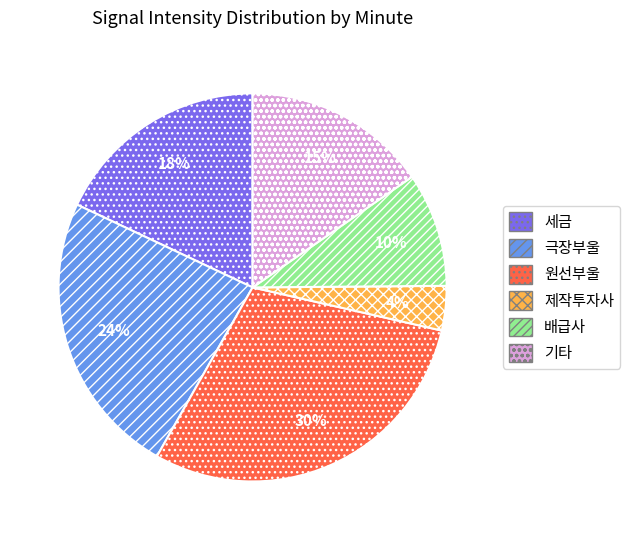

Is there any slice that represents more than half of the pie?

No